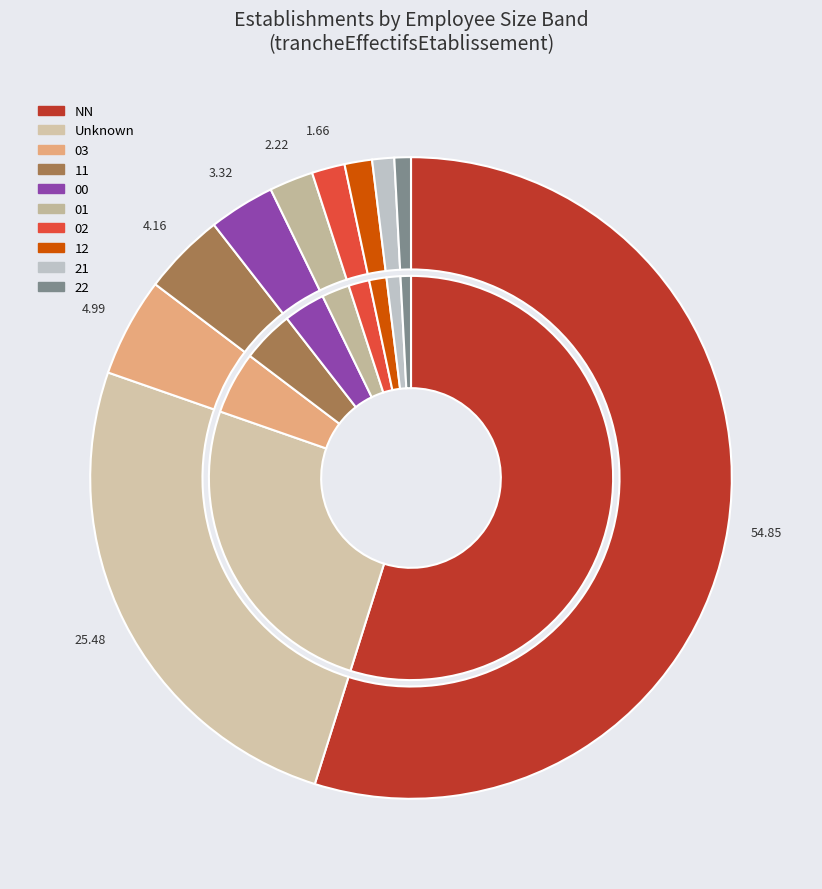

Which category has the smallest portion of the pie?

22